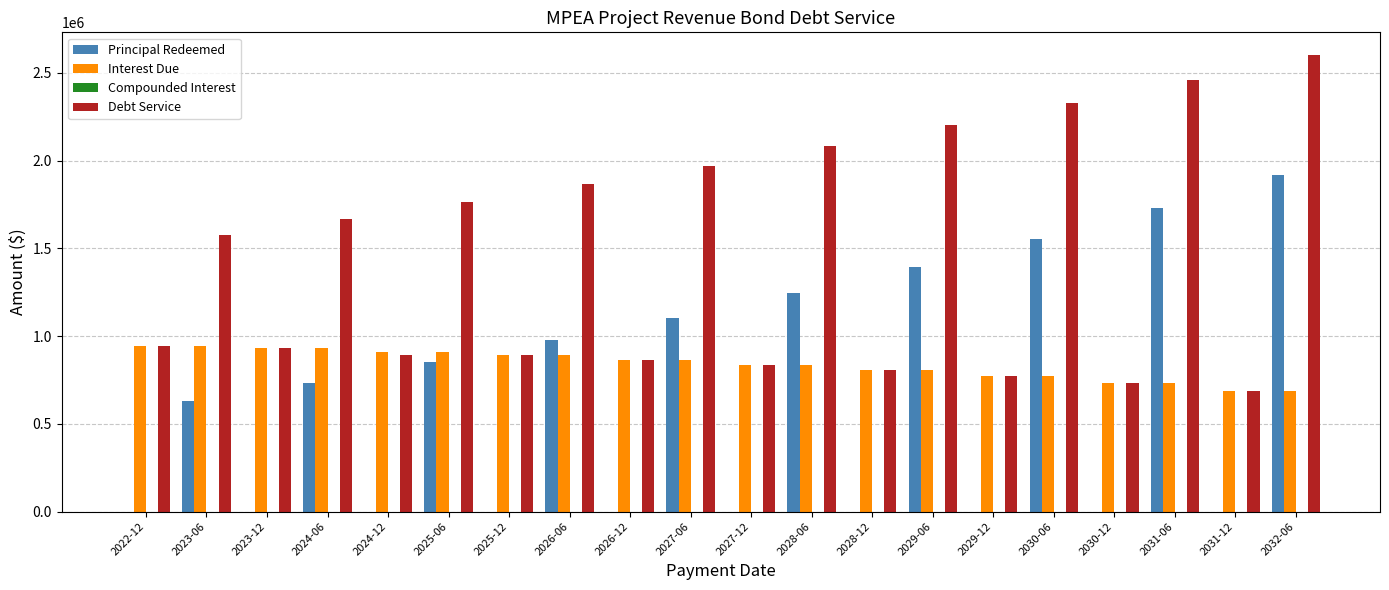

What is the total value across all series at 2025-06?

3522000.0